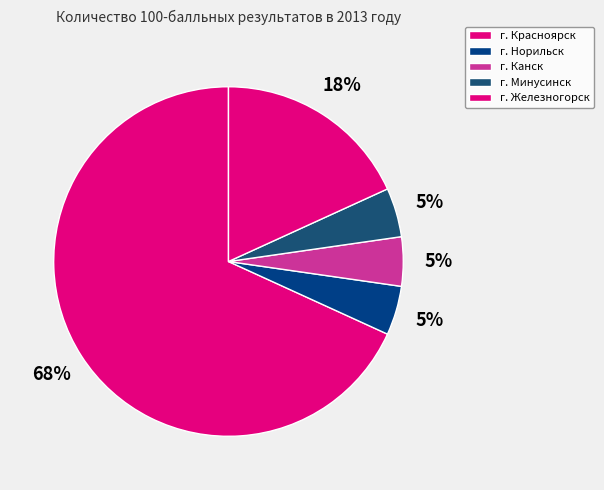

Does г. Красноярск account for over 50% of the chart?

Yes